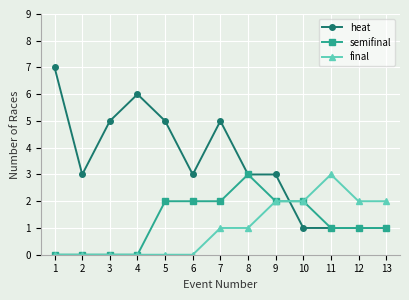

What is the maximum value for final?

3